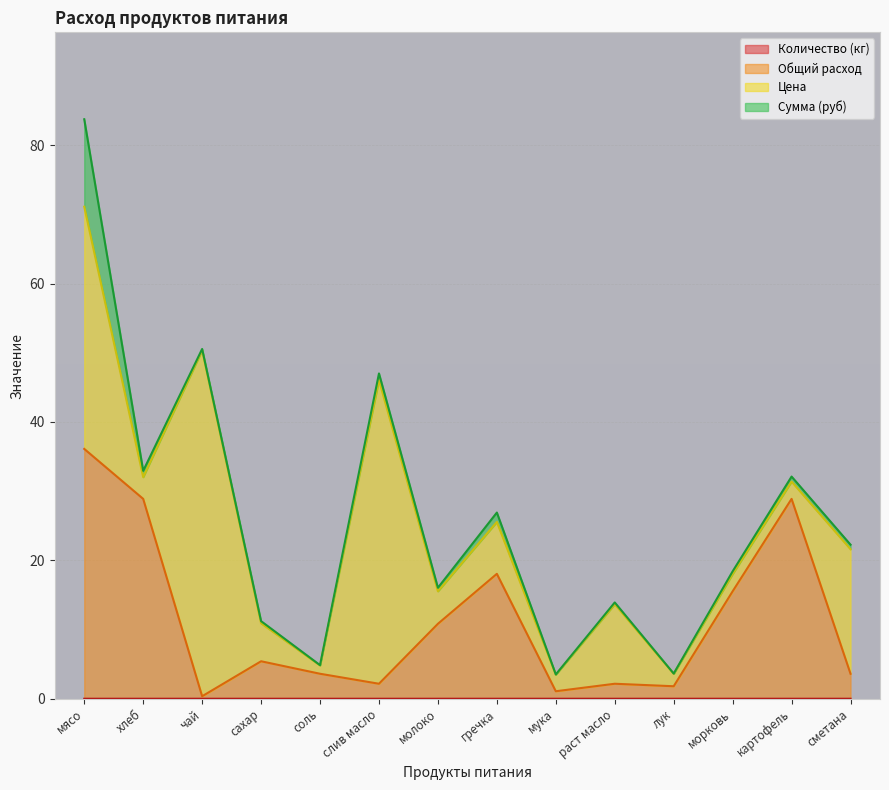

True or false: Количество (кг) has a value of 0.0 at мука.

True